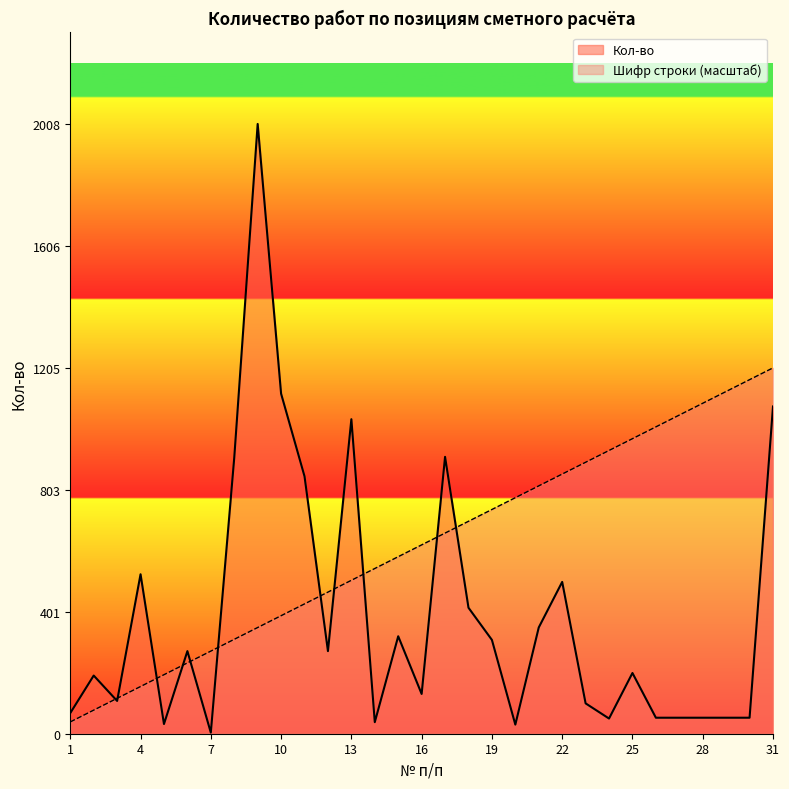

At which category is the sum across all series the highest?

9